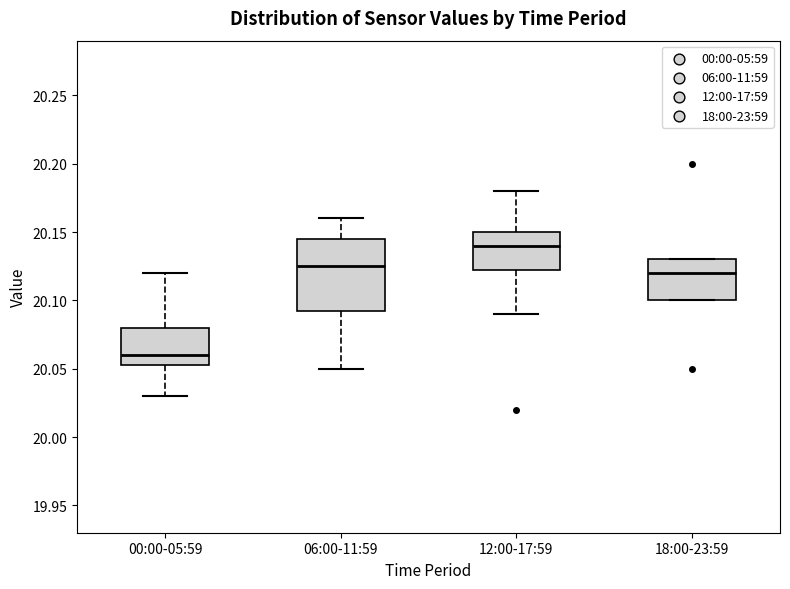

Reading left to right, transcribe this box plot: for each box, give where its median line is, the range the box spans, and where its two whiskers end, as read against the y-axis. The values are not printed on the chart, so give them approximately, as read against the axis.

00:00-05:59: median 20.060, box 20.055 to 20.080, whiskers 20.030 to 20.120
06:00-11:59: median 20.125, box 20.095 to 20.145, whiskers 20.050 to 20.160
12:00-17:59: median 20.140, box 20.125 to 20.150, whiskers 20.090 to 20.180
18:00-23:59: median 20.120, box 20.100 to 20.130, whiskers 20.100 to 20.130